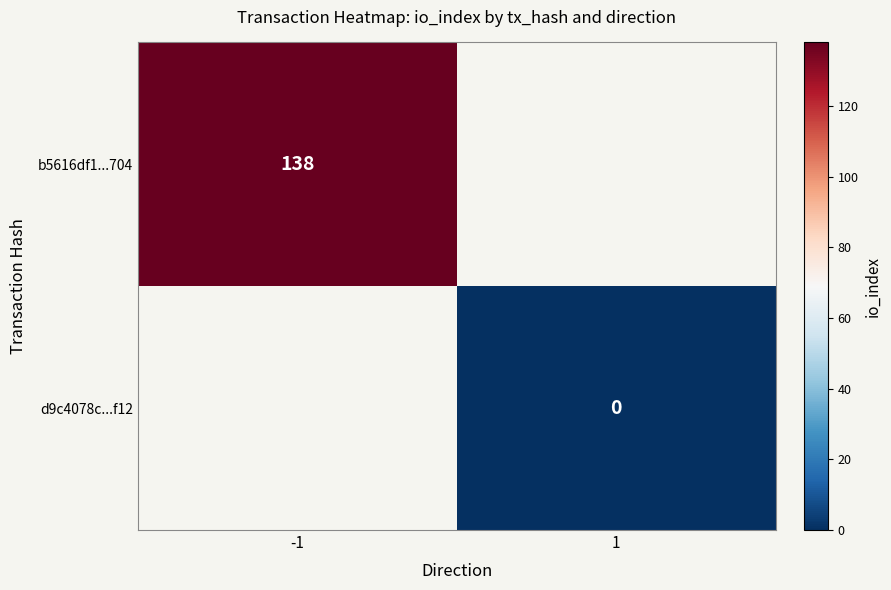

The value of b5616df1...704 at -1 is 138. True or false?

True